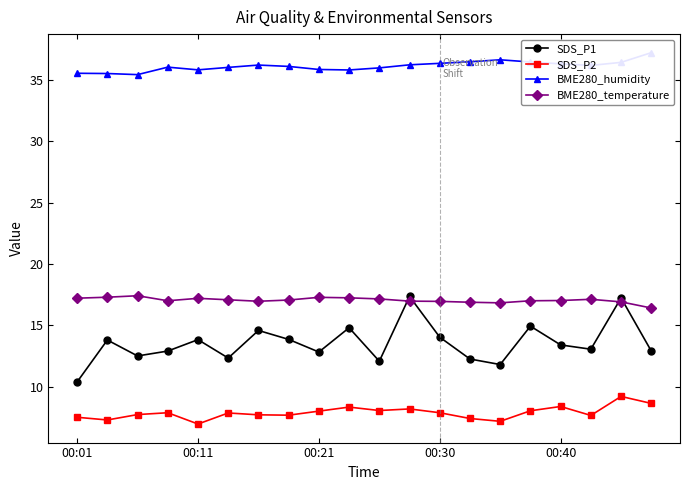

The value of BME280_temperature at 00:30 is 16.9. True or false?

True